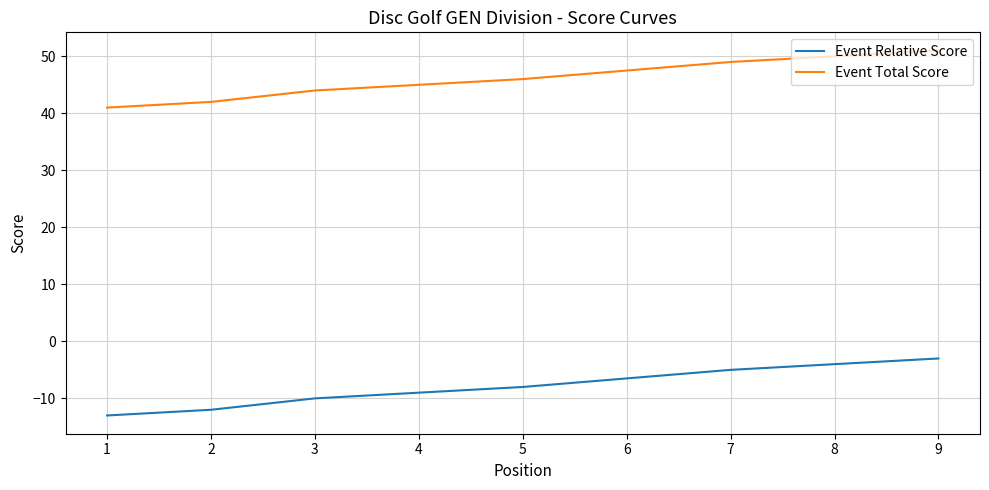

Which series has the widest spread of values?

Event Relative Score